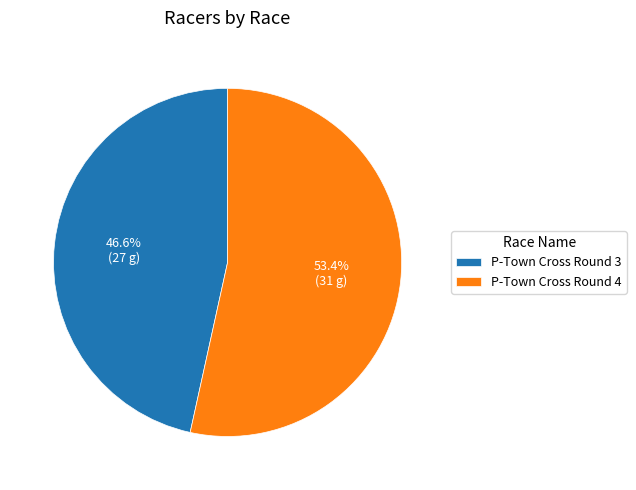

Does P-Town Cross Round 3 account for over 50% of the chart?

No